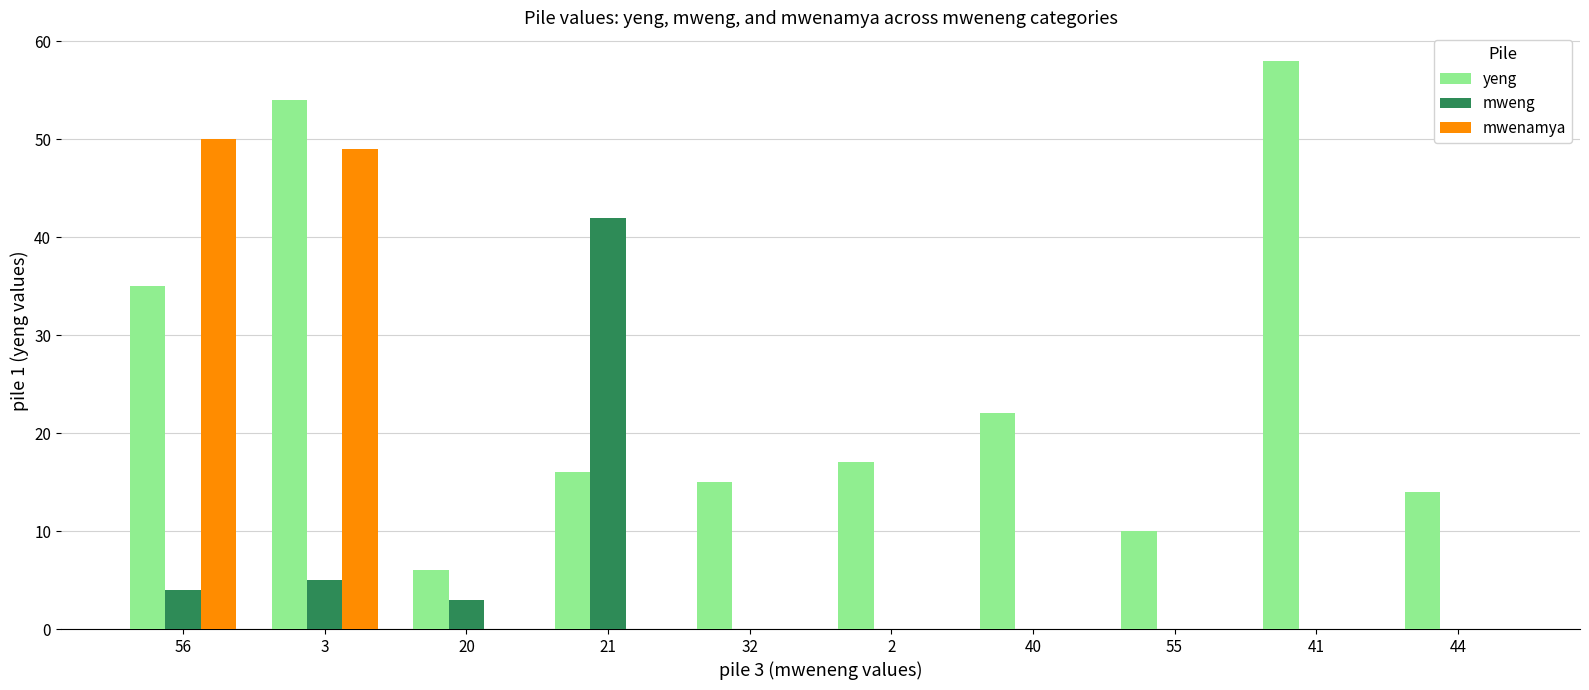

What is the total value across all series at 20?

9